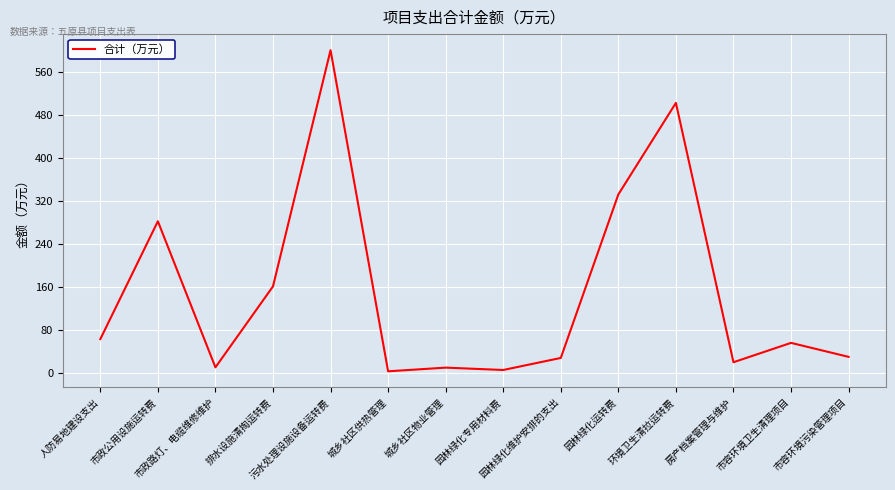

What is the sum of the values at 排水设施清掏运转费 and 城乡社区供热管理?

164.2